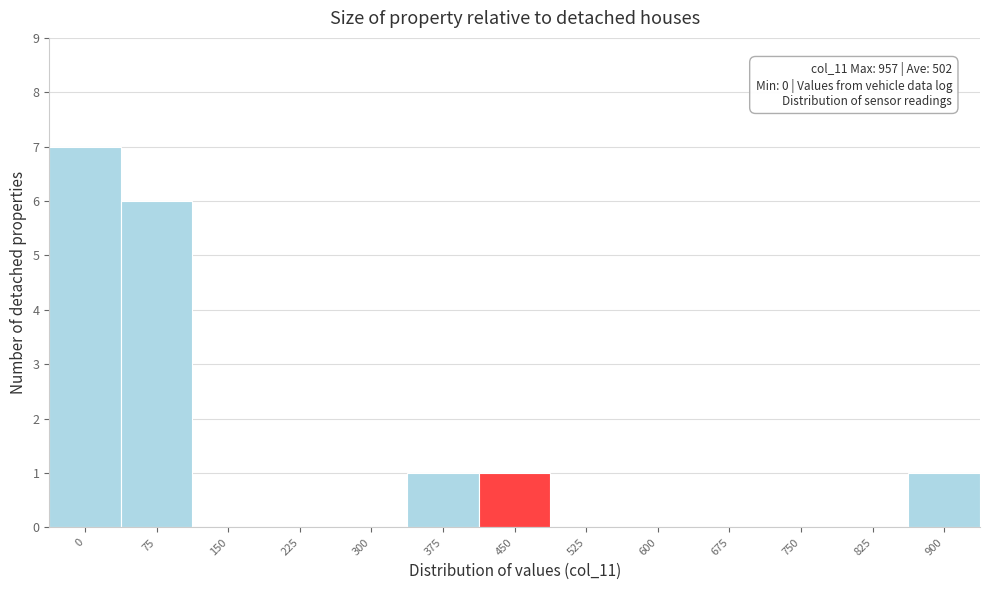

Reading left to right, extract all data points from this chart.

0=7	75=6	150=0	225=0	300=0	375=1	450=1	525=0	600=0	675=0	750=0	825=0	900=1